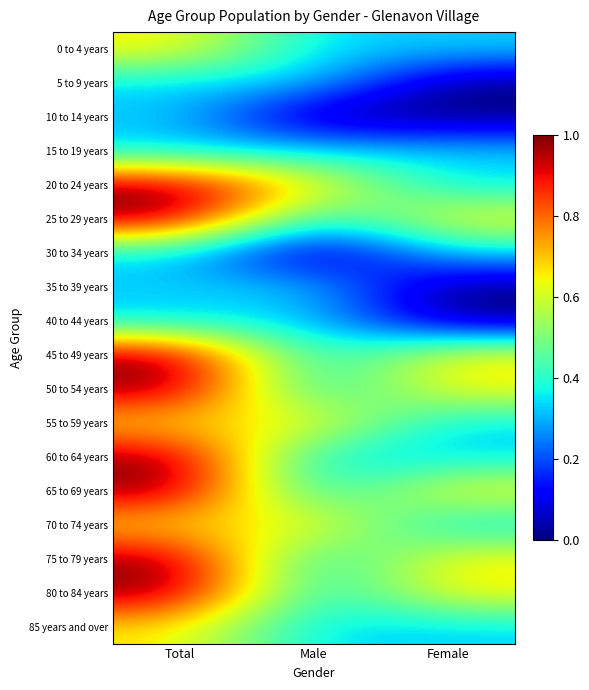

What is the spread (max minus min) of values at Female?

0.7